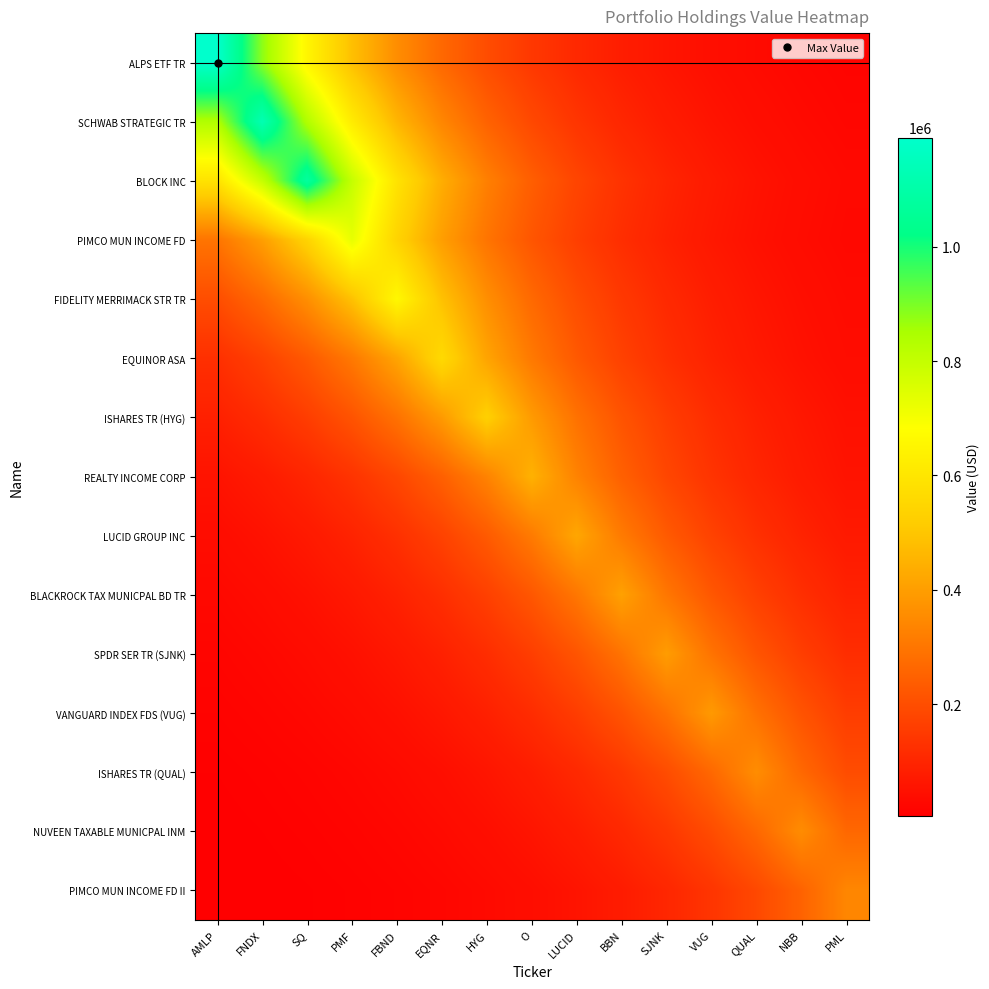

How many distinct data groups are displayed?

15